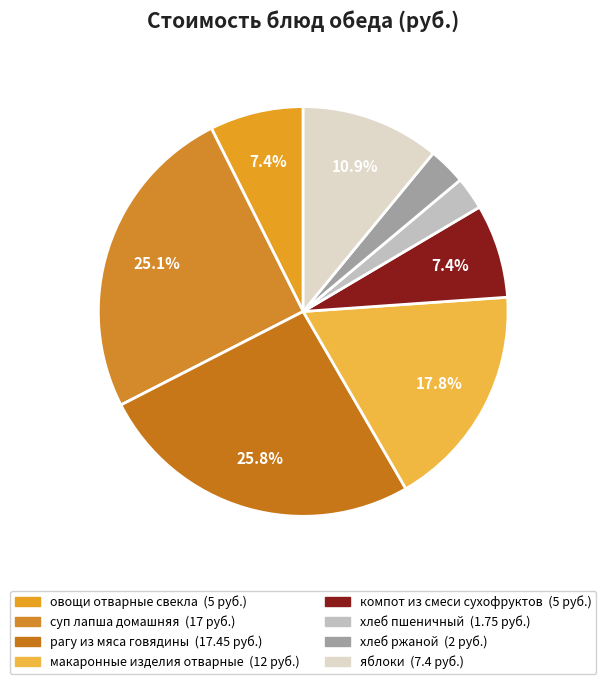

Is the sum of компот из смеси сухофруктов and хлеб ржаной greater than half?

No